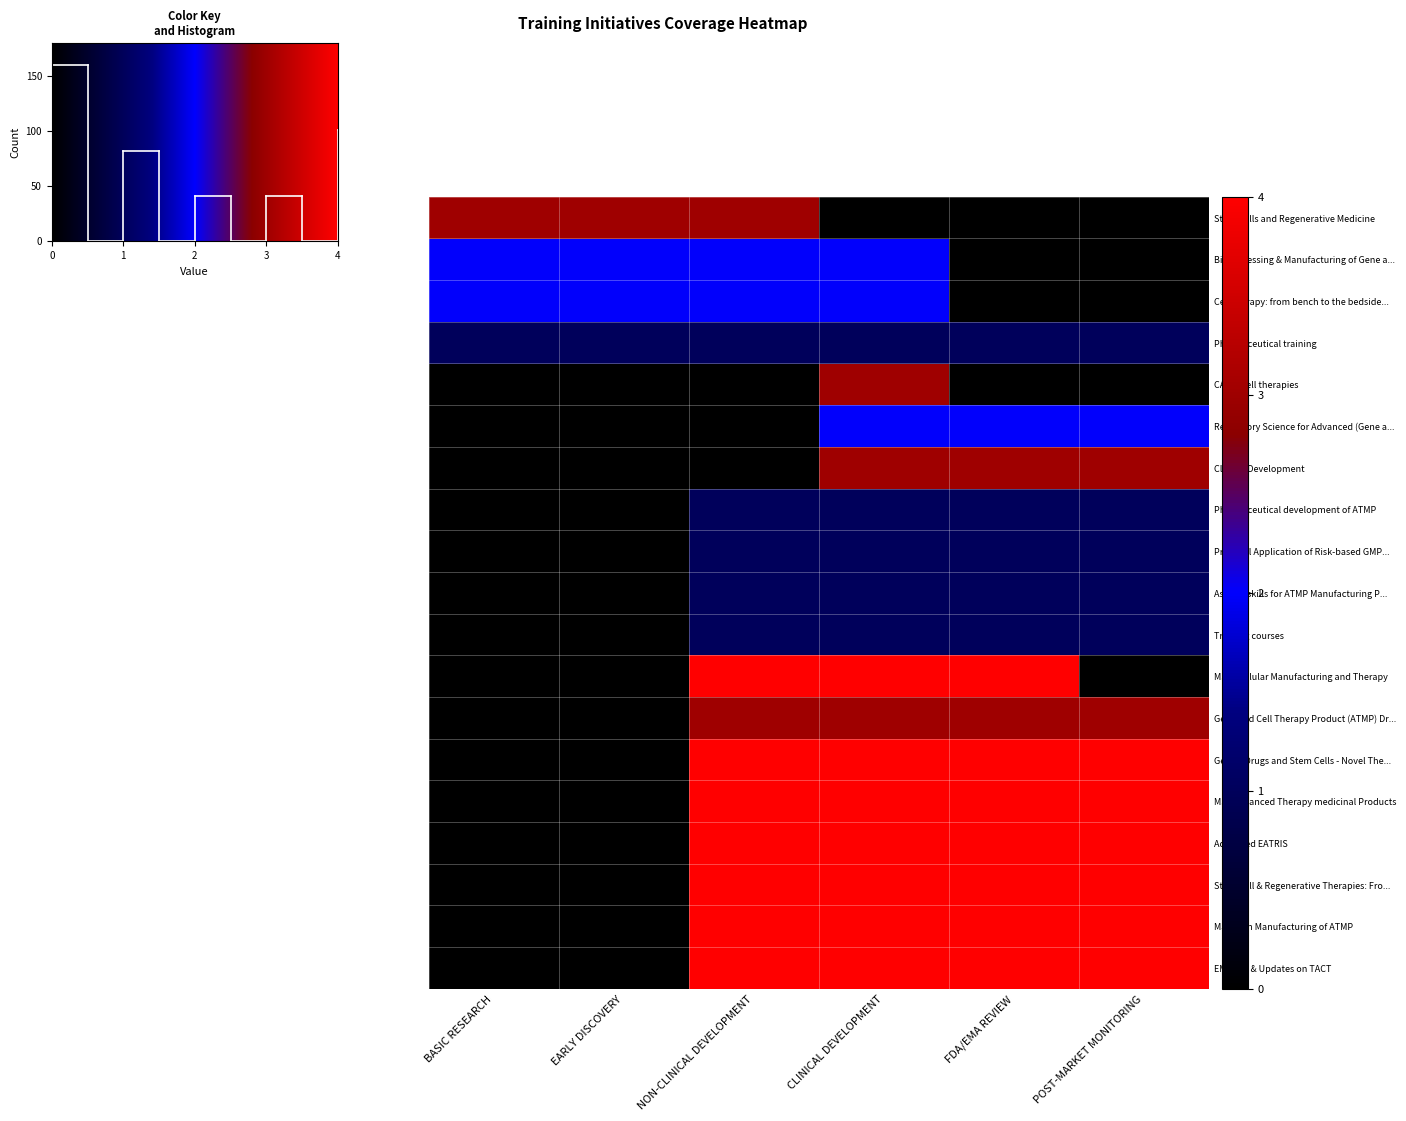

What is the sum of all Advanced EATRIS values?

16